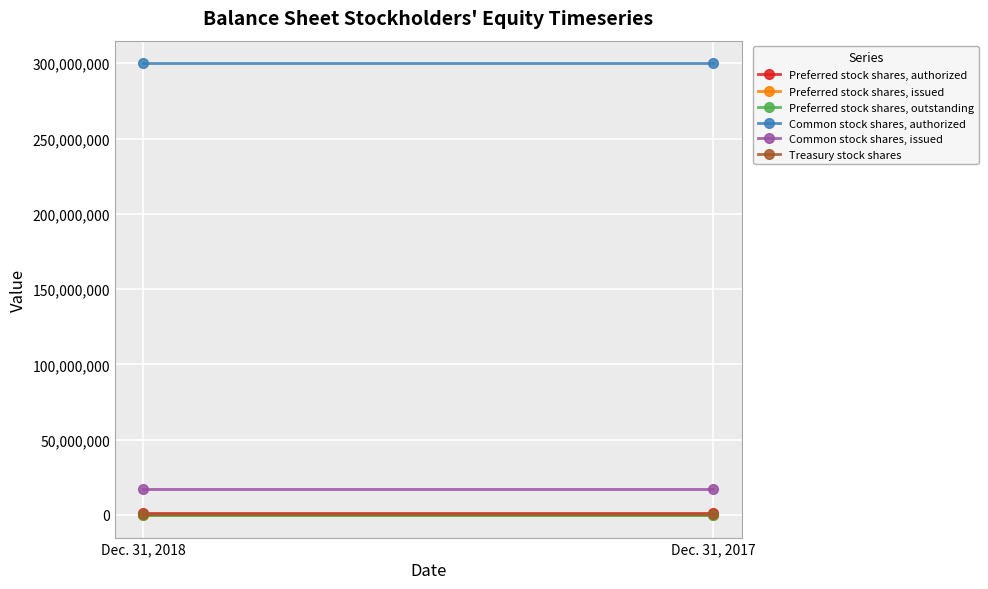

List the labels in order of Preferred stock shares, authorized value, smallest first.

Dec. 31, 2018, Dec. 31, 2017